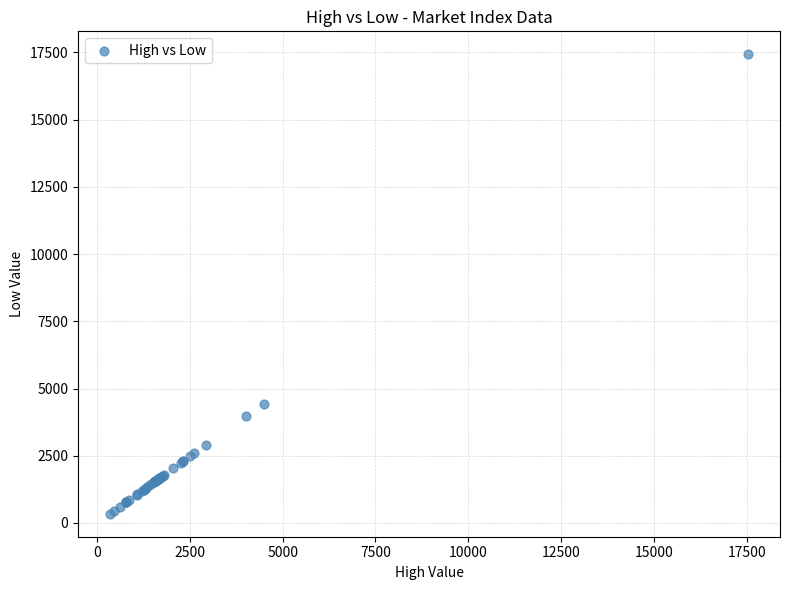

What Y value in the scatter plot is closest to 8886?

4423.7